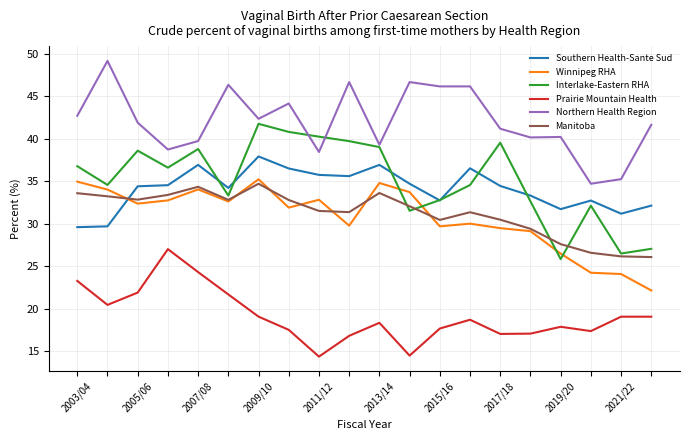

True or false: Winnipeg RHA and Northern Health Region cross at least once.

False